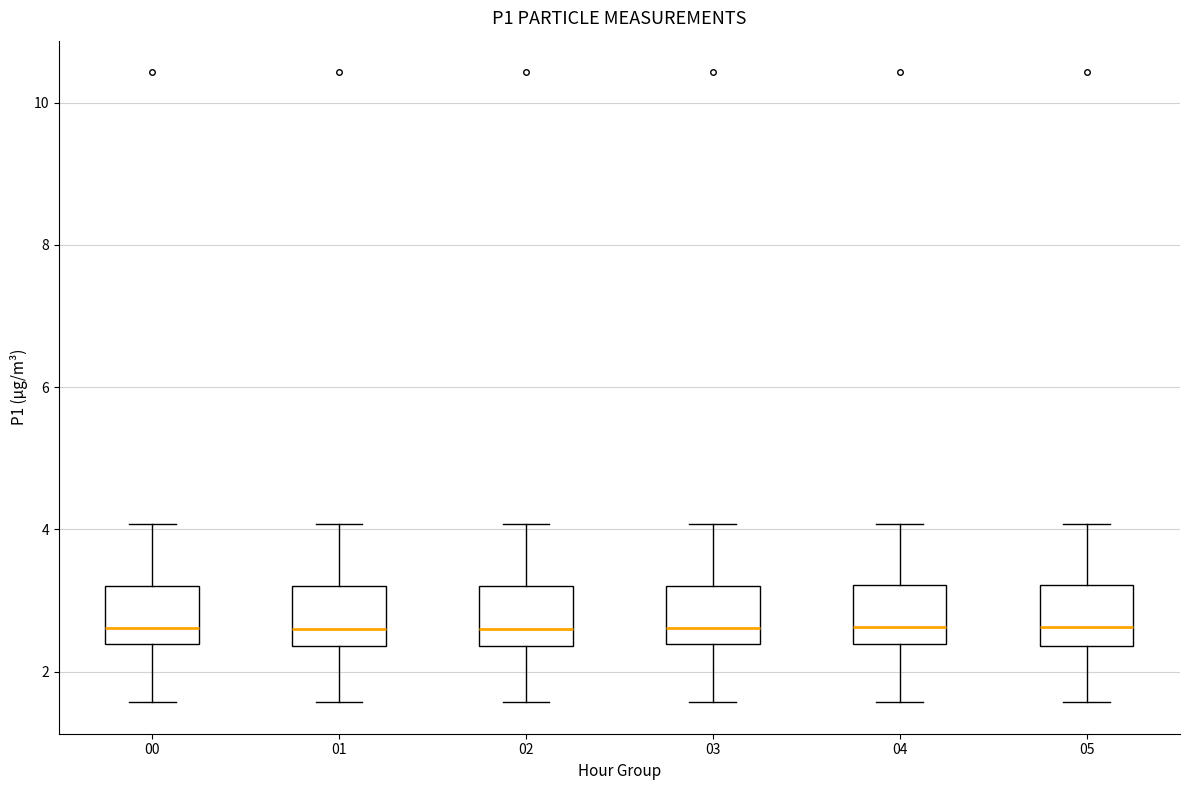

Reading left to right, transcribe this box plot: for each box, give where its median line is, the range the box spans, and where its two whiskers end, as read against the y-axis. The values are not printed on the chart, so give them approximately, as read against the axis.

00: median 2.6, box 2.4 to 3.2, whiskers 1.6 to 4.0
01: median 2.6, box 2.4 to 3.2, whiskers 1.6 to 4.0
02: median 2.6, box 2.4 to 3.2, whiskers 1.6 to 4.0
03: median 2.6, box 2.4 to 3.2, whiskers 1.6 to 4.0
04: median 2.6, box 2.4 to 3.2, whiskers 1.6 to 4.0
05: median 2.6, box 2.4 to 3.2, whiskers 1.6 to 4.0